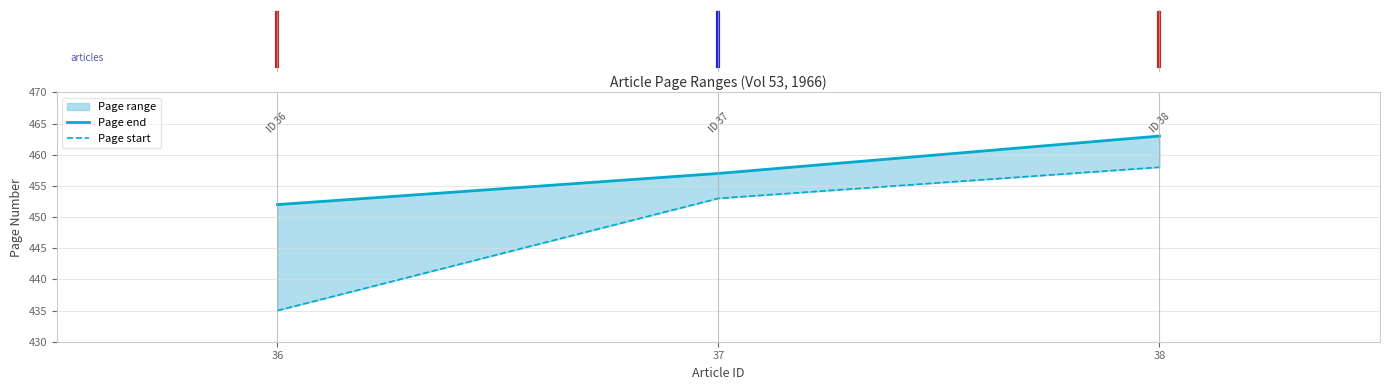

Where does the Page end series first go above 457?

38